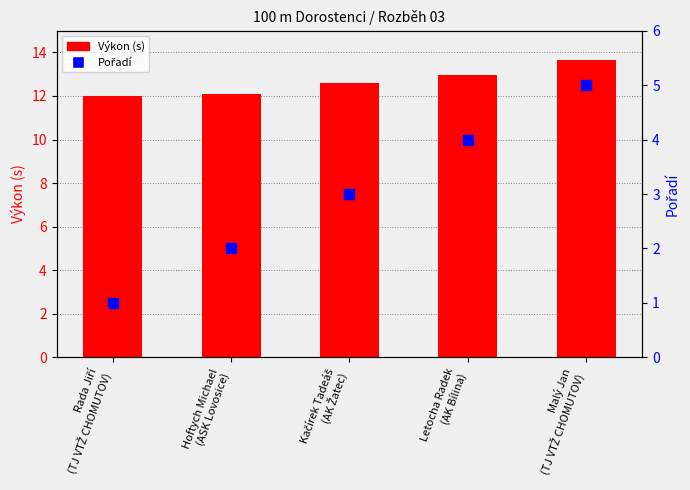

Which series has the largest total across all categories?

Výkon (s)